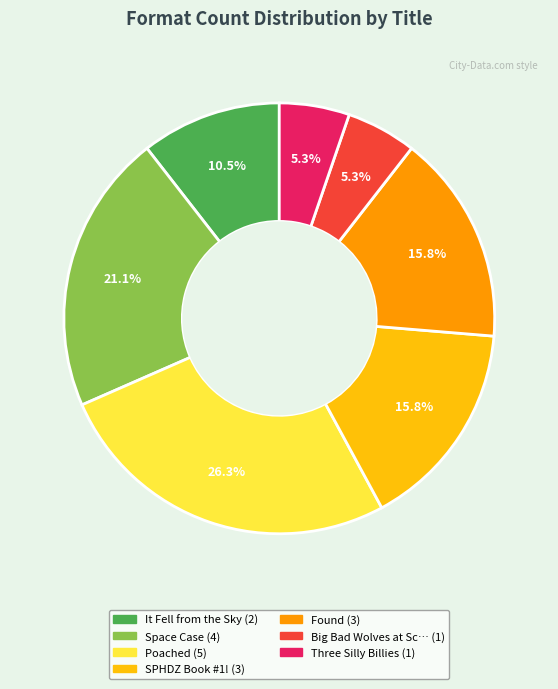

Is there a majority slice in this chart?

No